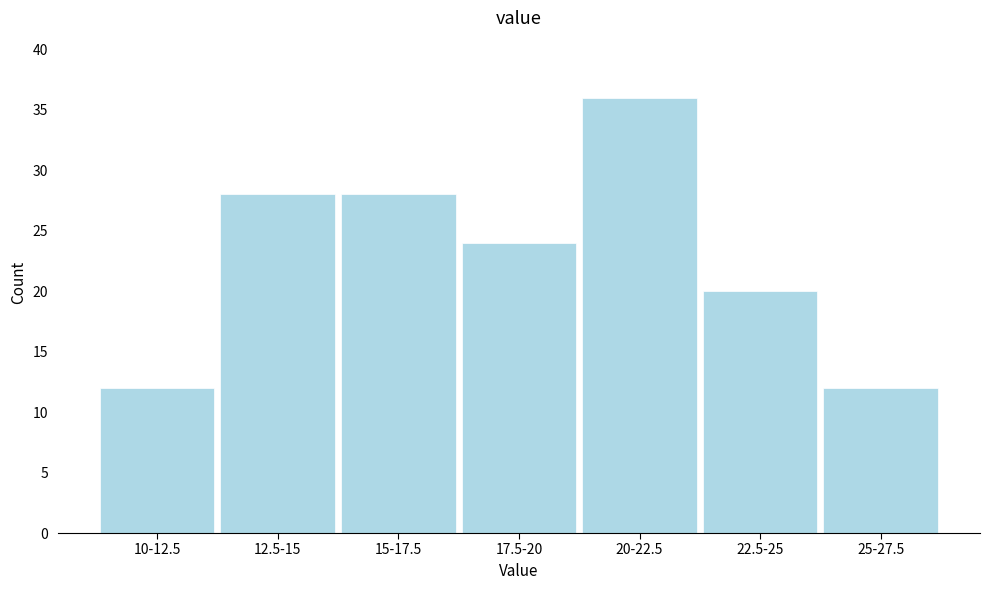

Reading right to left, extract all data points from this chart.

25-27.5=12	22.5-25=20	20-22.5=36	17.5-20=24	15-17.5=28	12.5-15=28	10-12.5=12